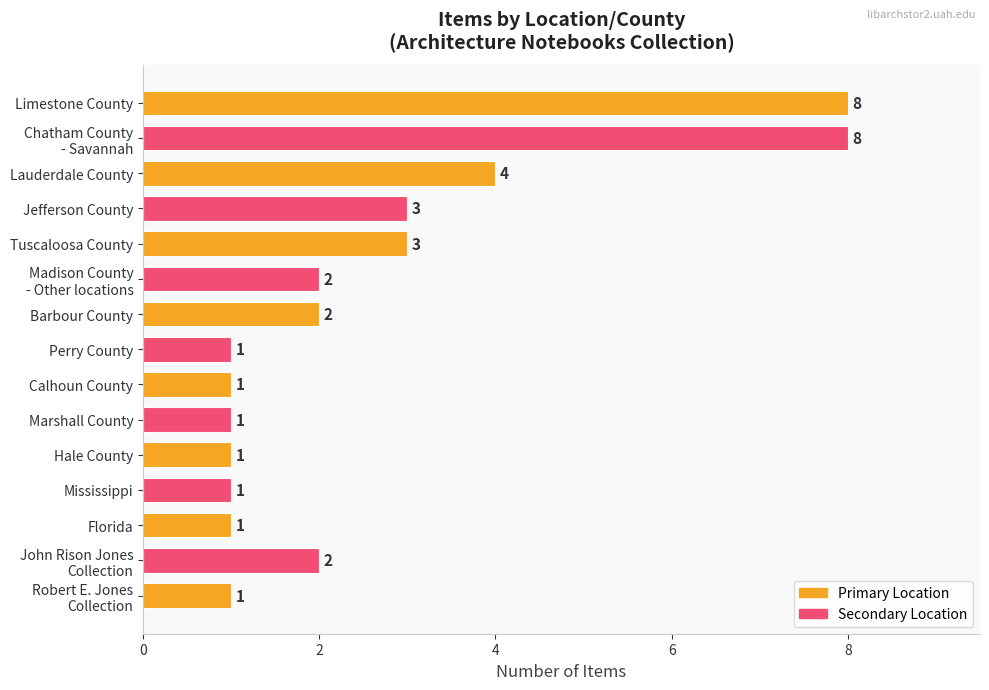

What is the ratio of the value at Perry County to the value at Tuscaloosa County?

0.3